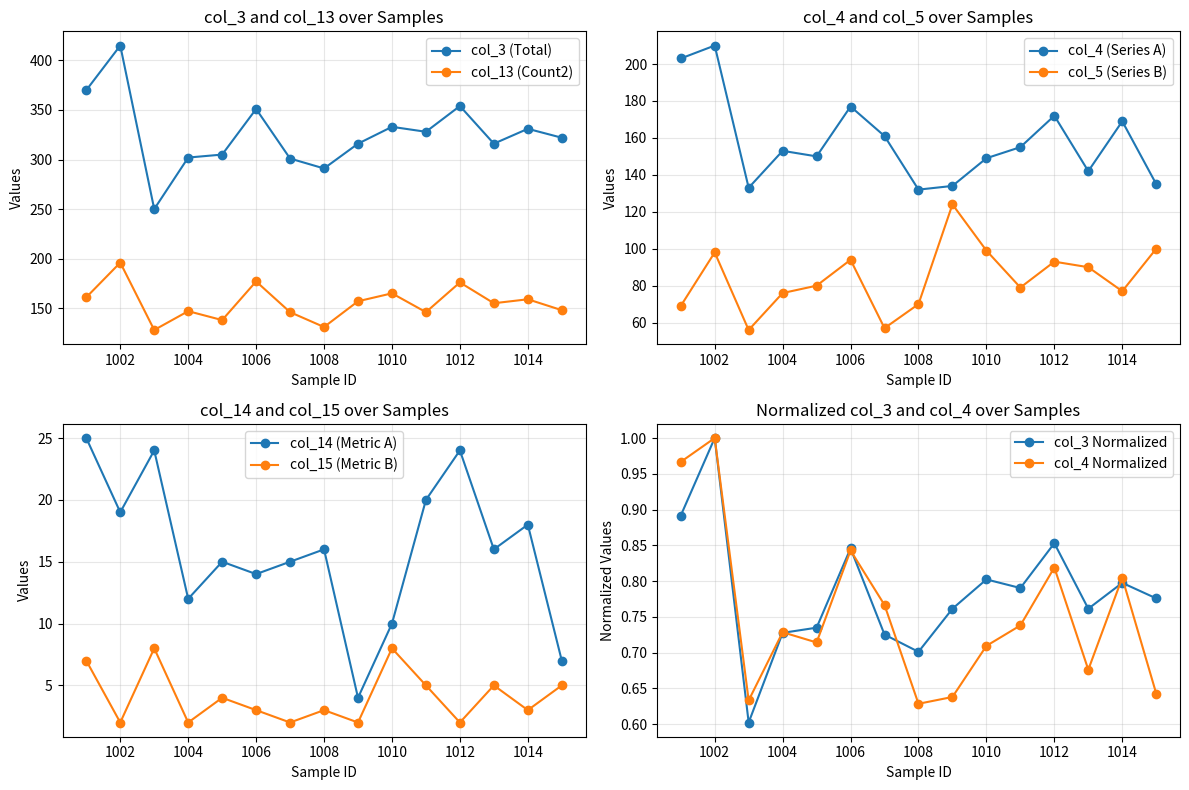

Read the col_5 value at 1003.

56.0